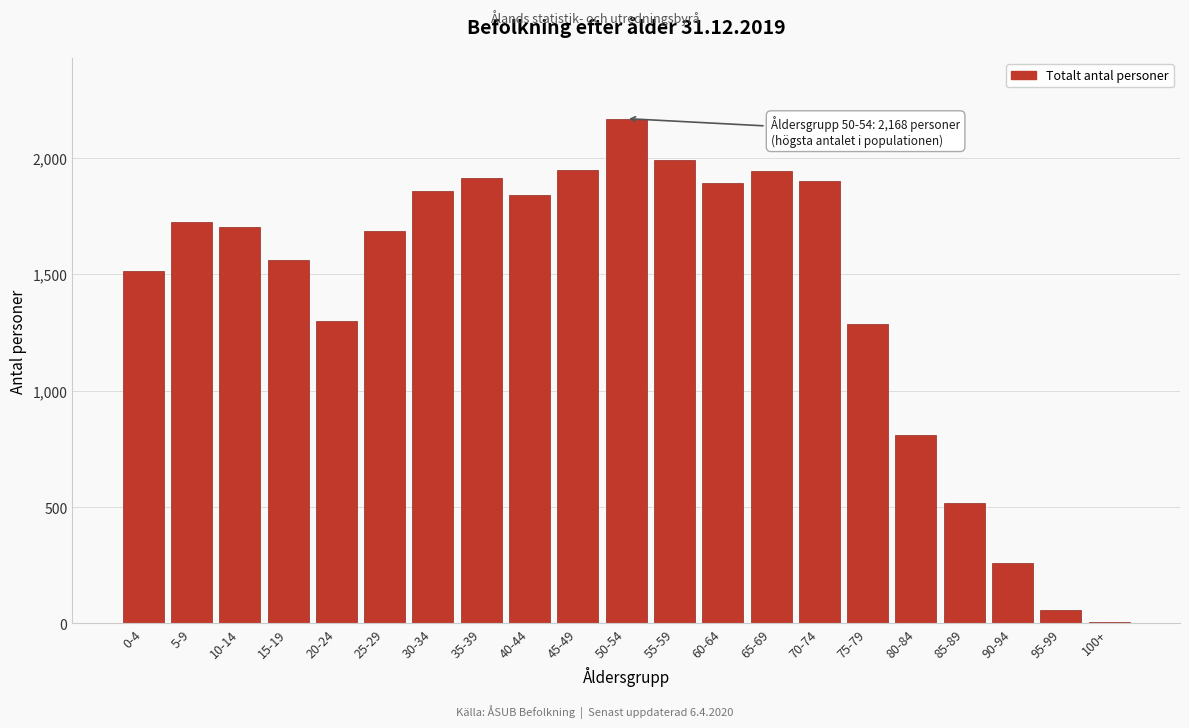

True or false: the data shows 3152 at 70-74.

False